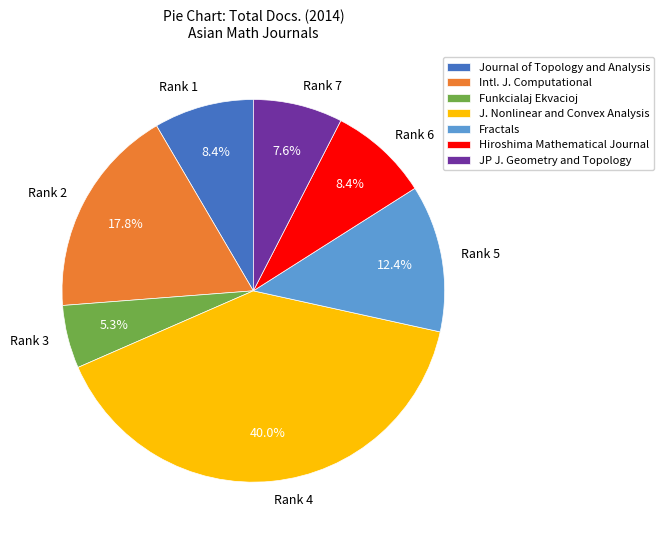

Does Rank 2 represent more than half of the total?

No